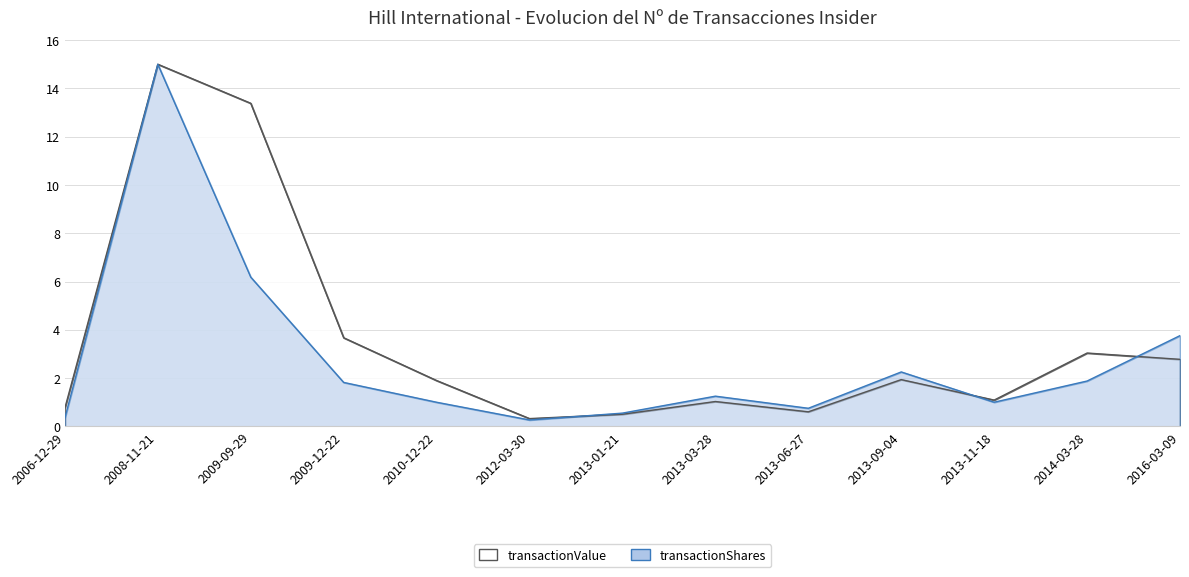

Which has a higher value, 2006-12-29 or 2009-12-22?

2009-12-22